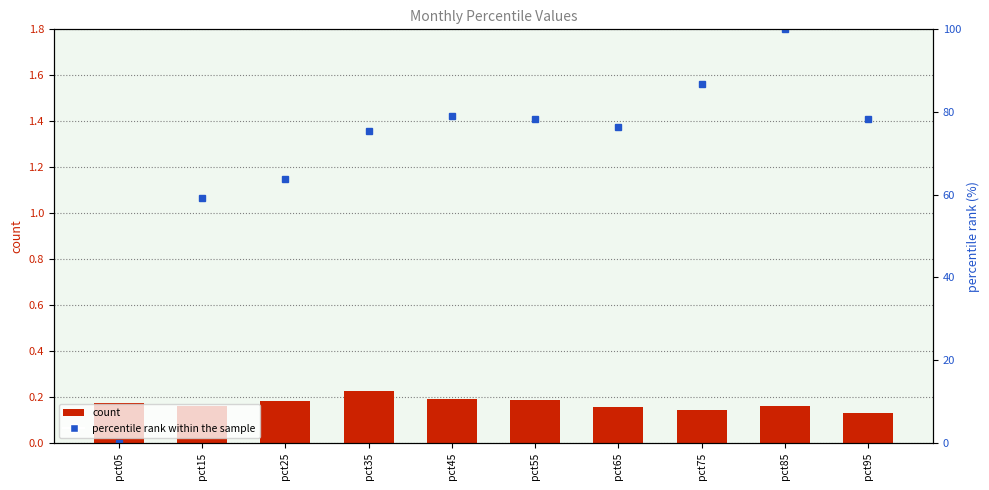

What is the highest value of the count series?

0.2